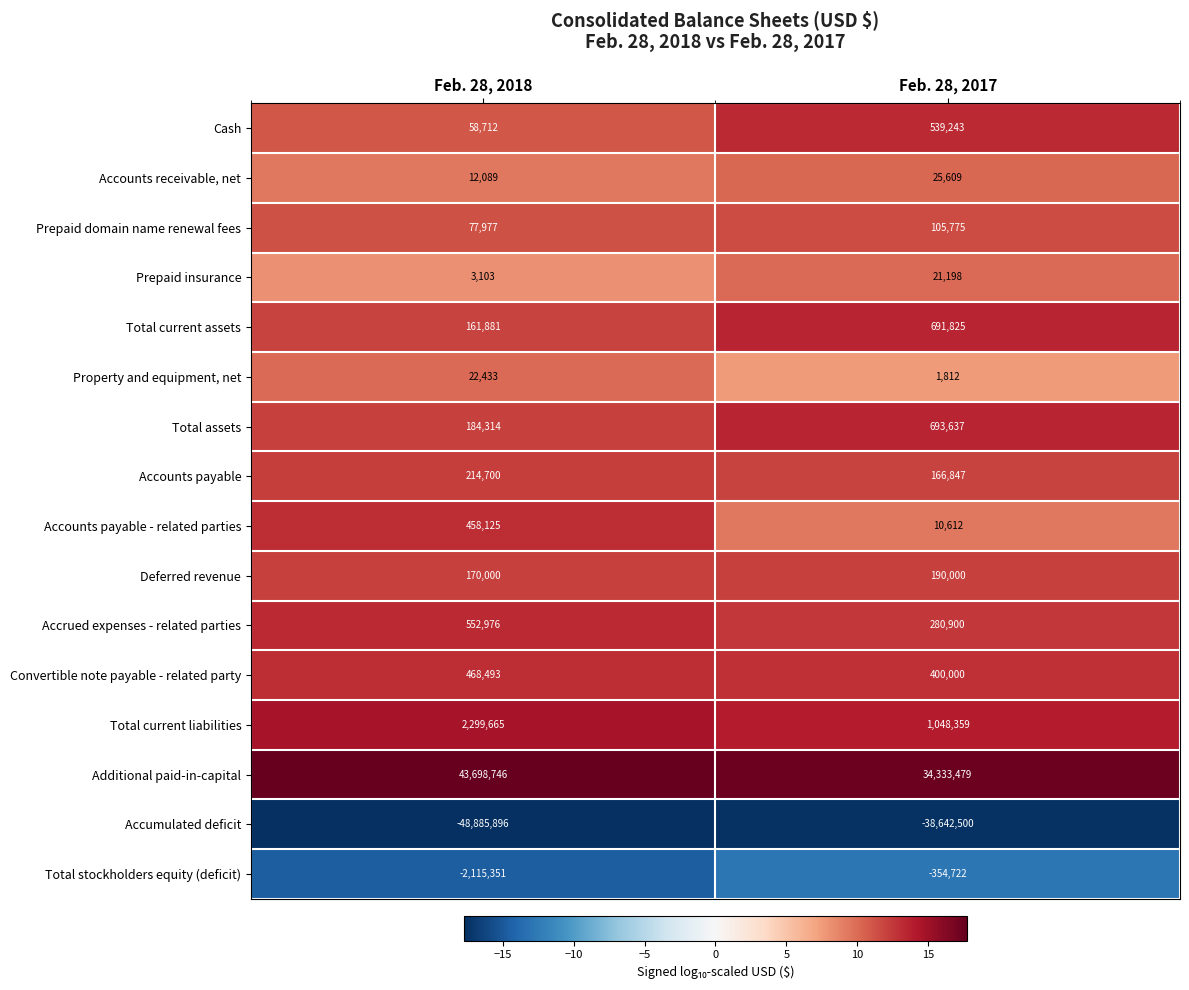

What is the difference between the maximum and minimum values in the Accrued expenses - related parties series?

272076